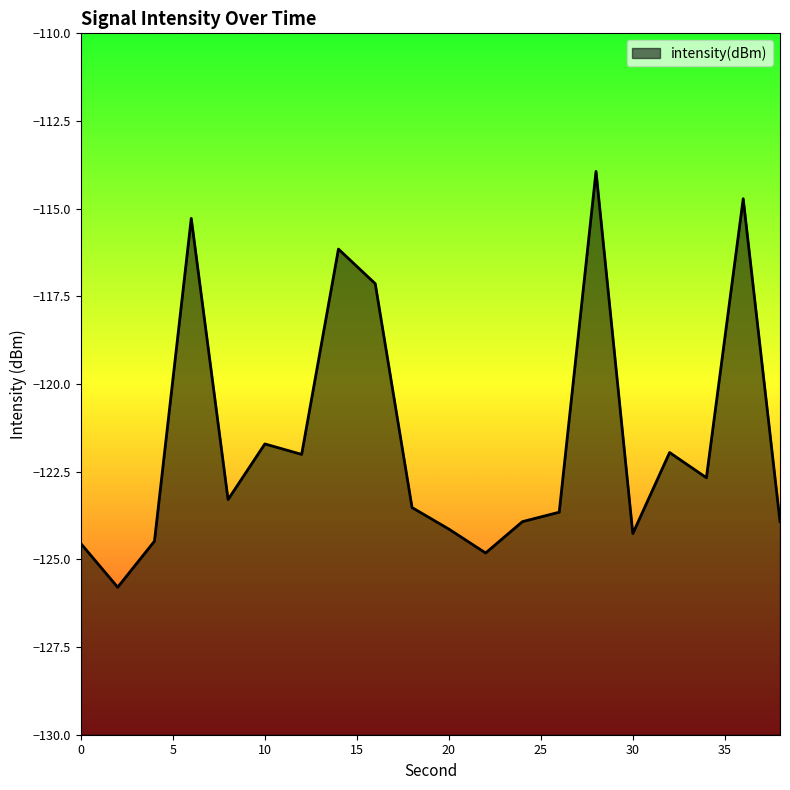

At which label does the data first exceed -123?

6